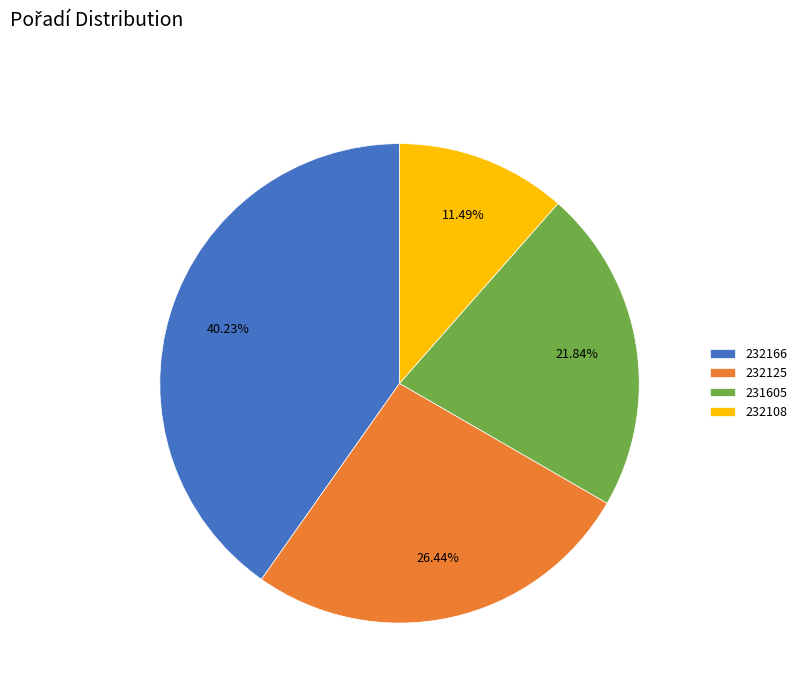

To the nearest percent, what is the difference between the largest and smallest slice percentages?

29%